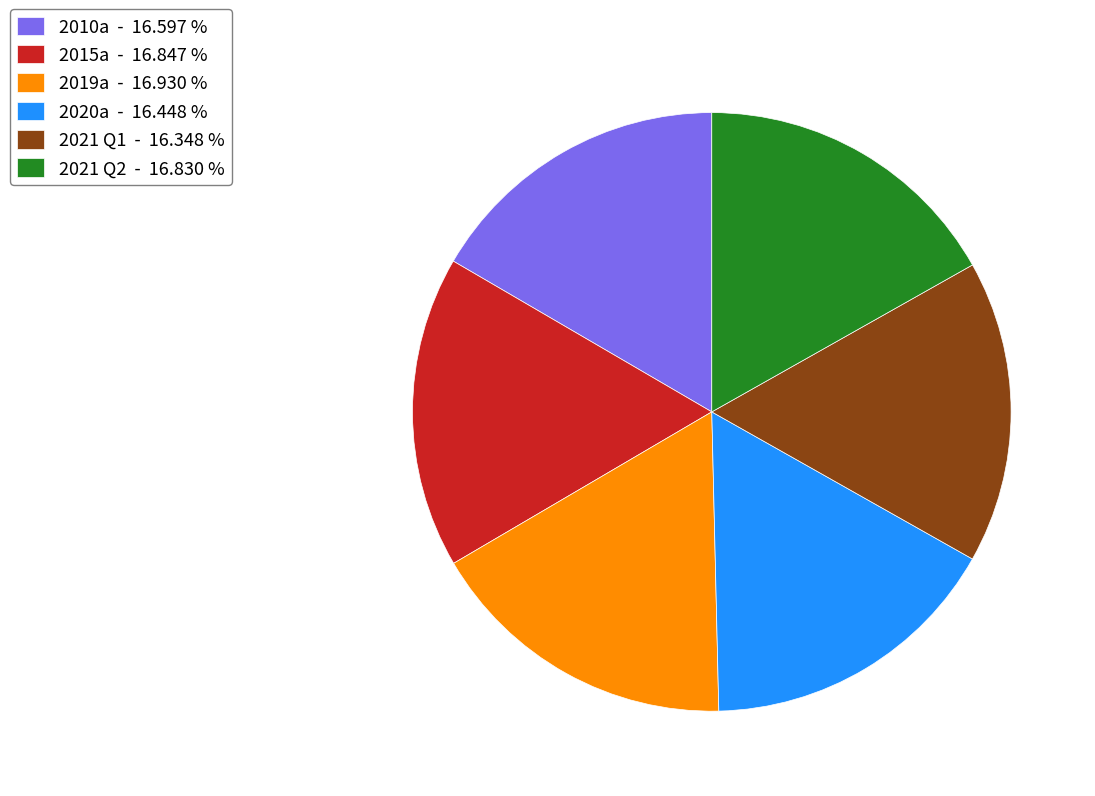

Does 2015a - 16.847 % account for over 50% of the chart?

No